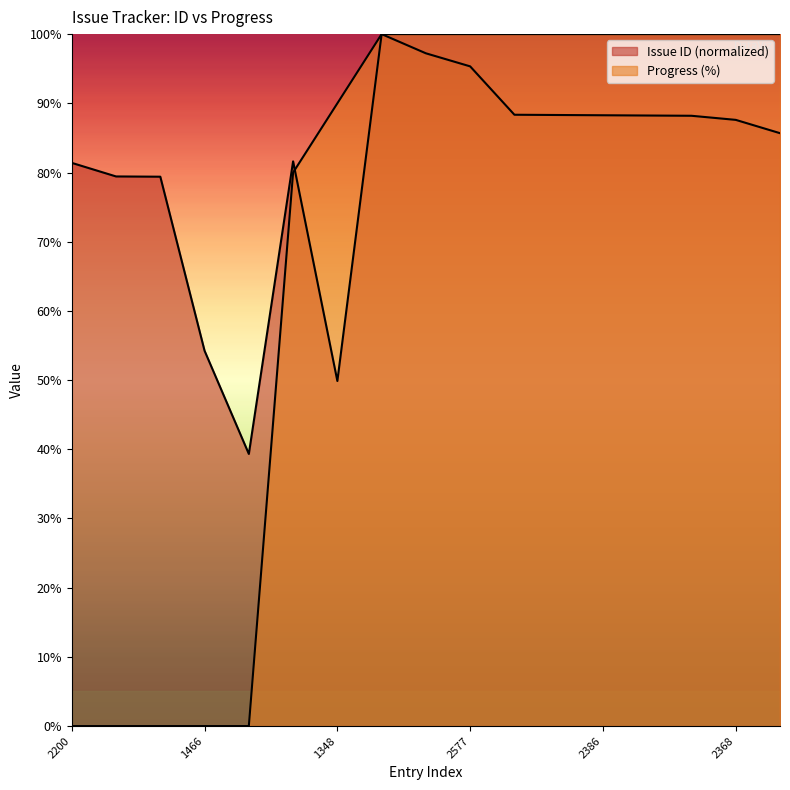

What is the label of the 5th point from the left?

1063